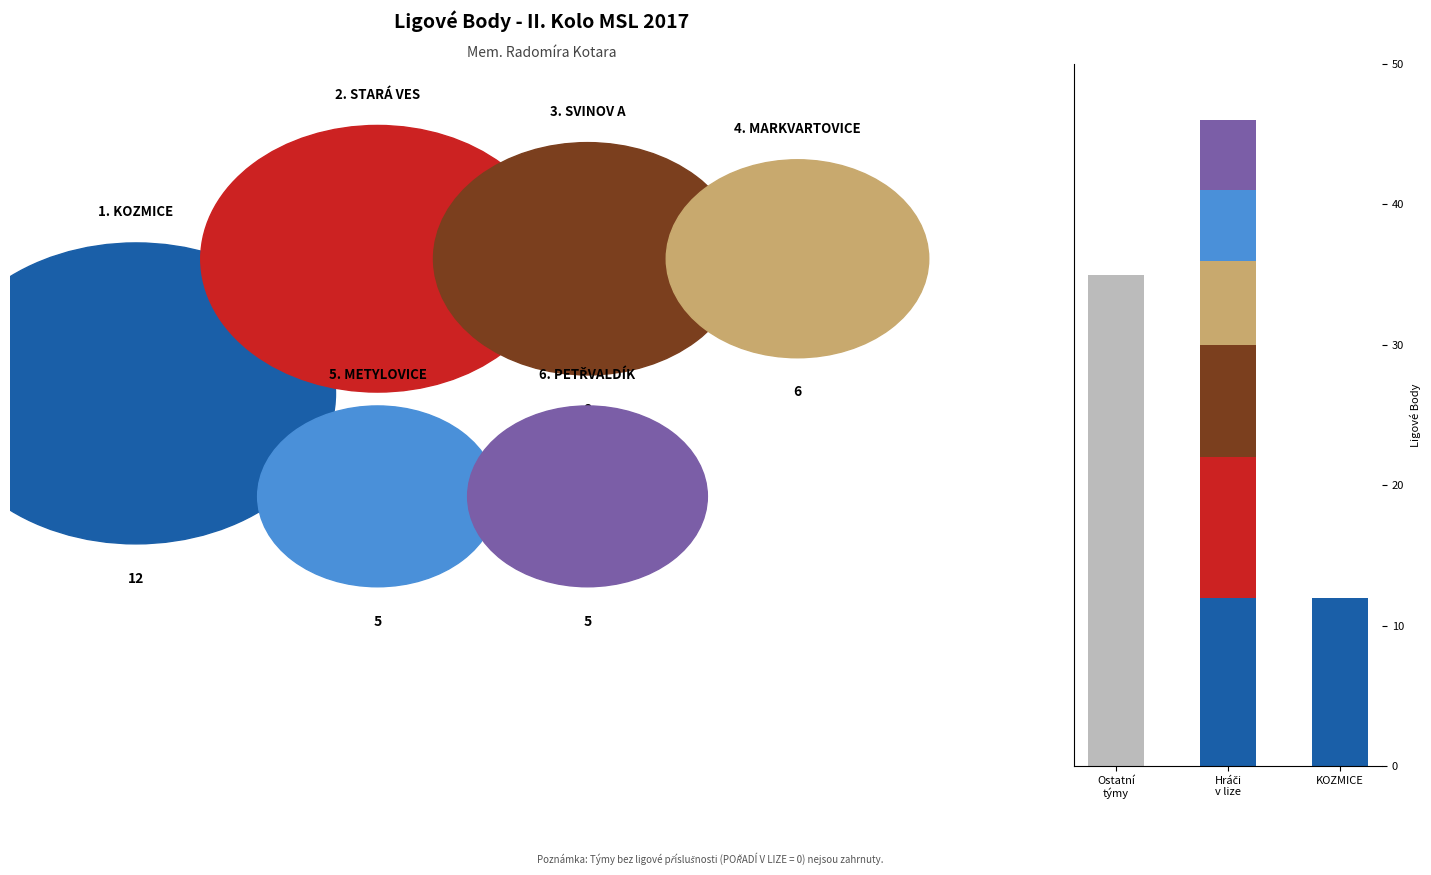

Is it true that KOZMICE is 16% of the pie?

False